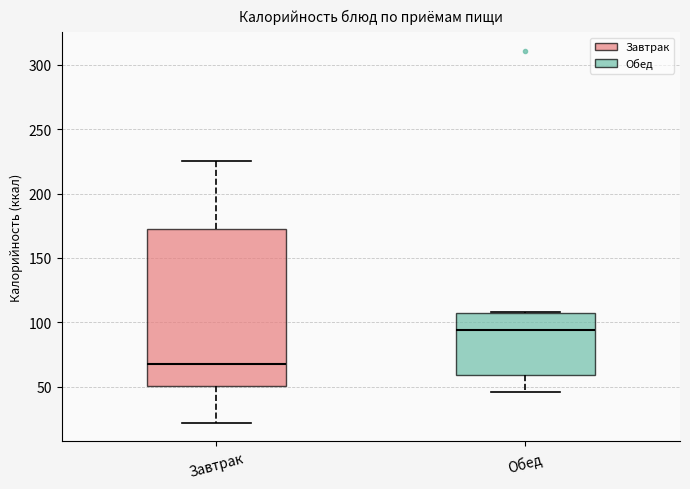

Reading left to right, read every box against the y-axis: the position of its median line, the range the box covers, and the ends of its whiskers. The values are not printed on the chart, so give them approximately, as read against the axis.

Завтрак: median 70, box 50 to 175, whiskers 20 to 225
Обед: median 95, box 60 to 105, whiskers 45 to 110